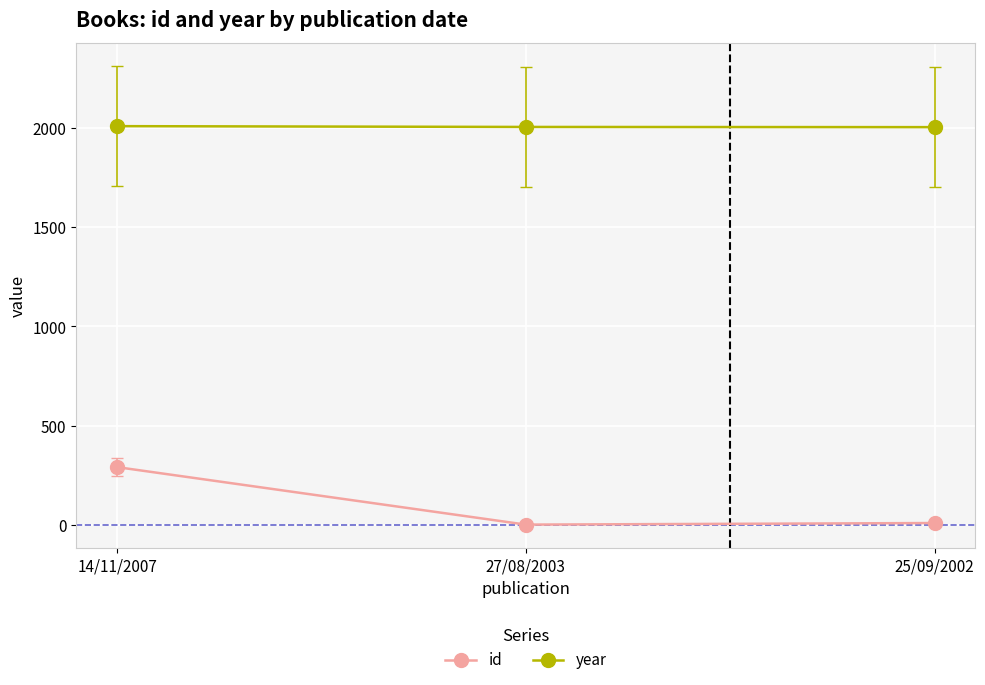

What value does the id series have at 14/11/2007?

293